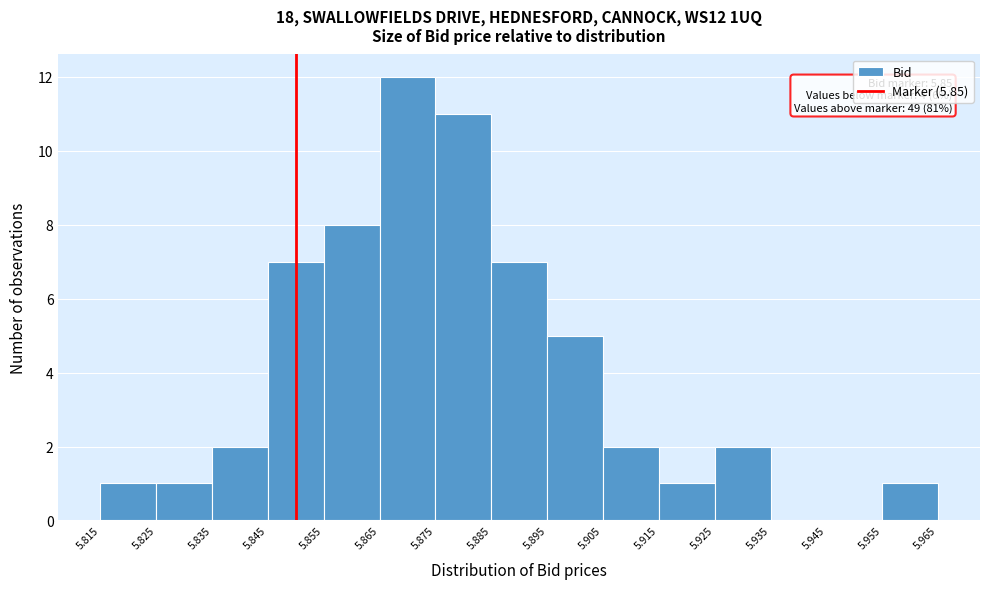

Over which range of the x-axis is the bar tallest?

5.865 to 5.875